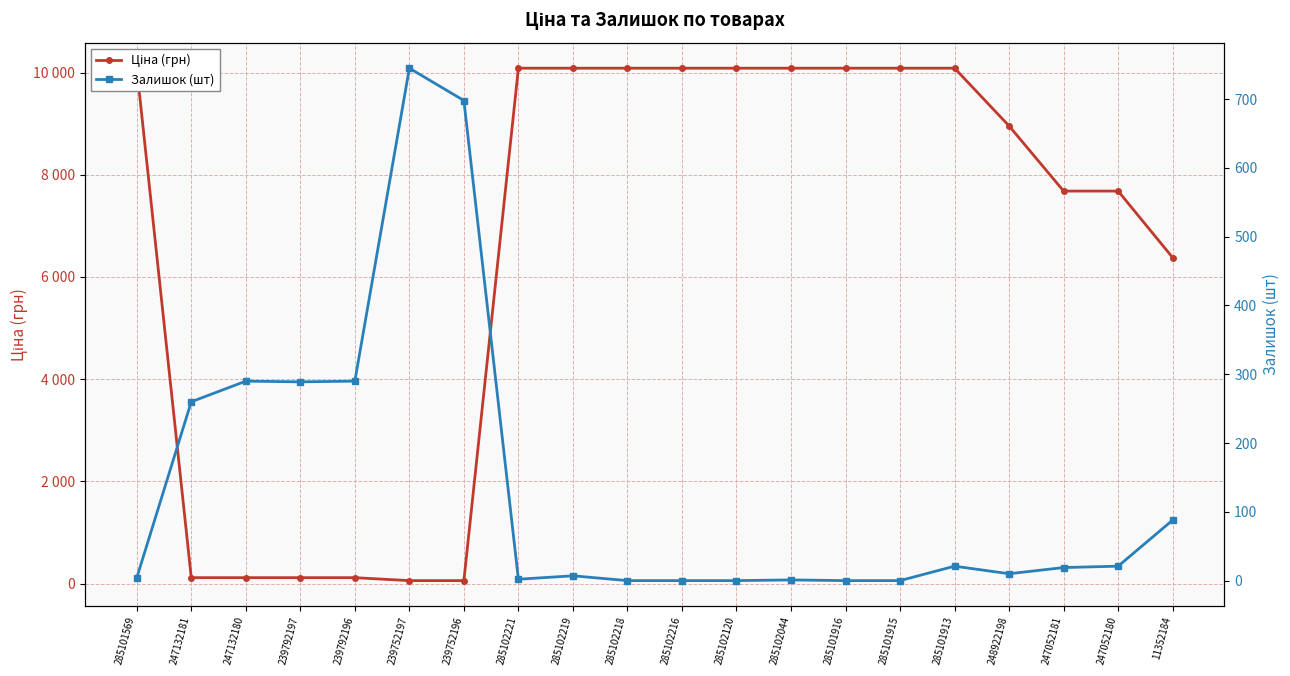

Read the Залишок (шт) value at 285101569.

4.0